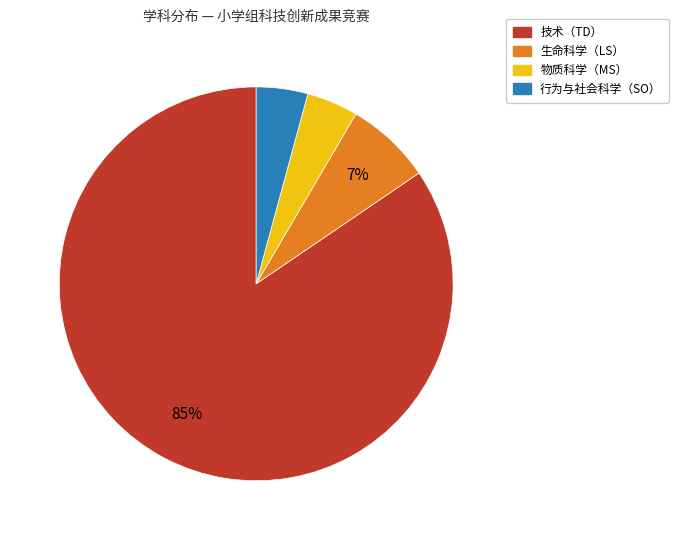

What percentage is the 生命科学（LS） slice, to the nearest percent?

7%